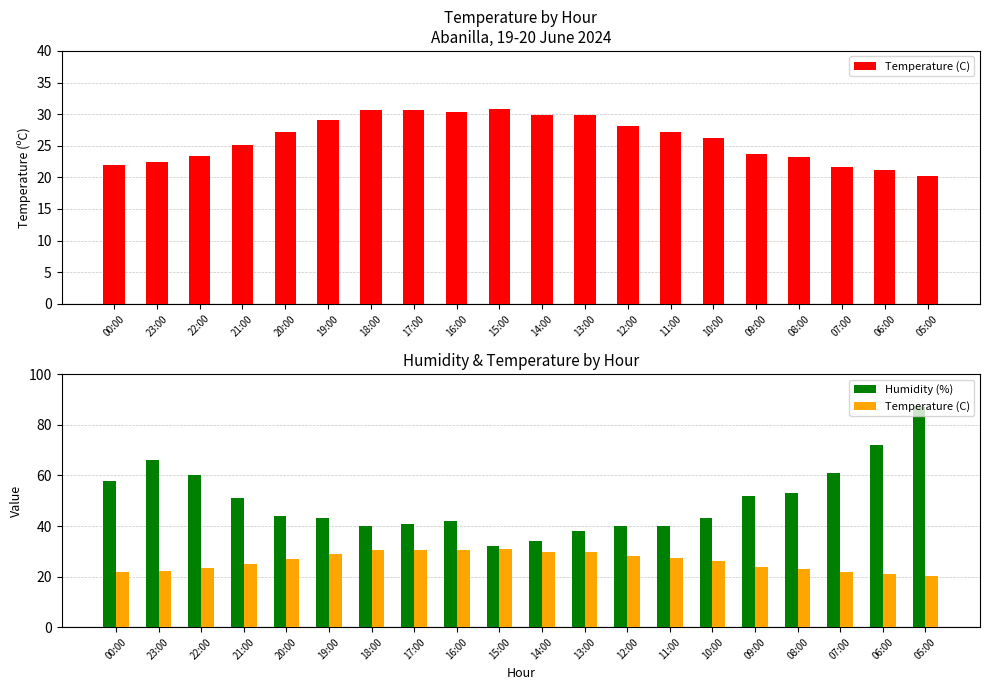

Between 23:00 and 11:00, which series saw the biggest shift?

Humidity (%)